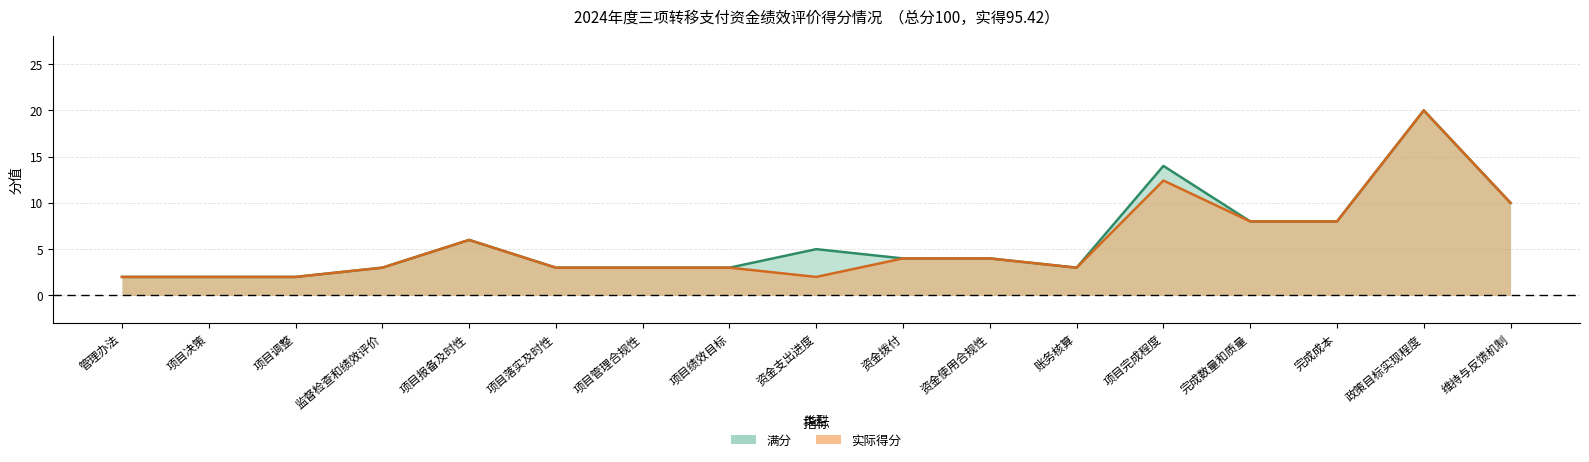

The value of 实际得分 at 管理办法 is 3.0. True or false?

False